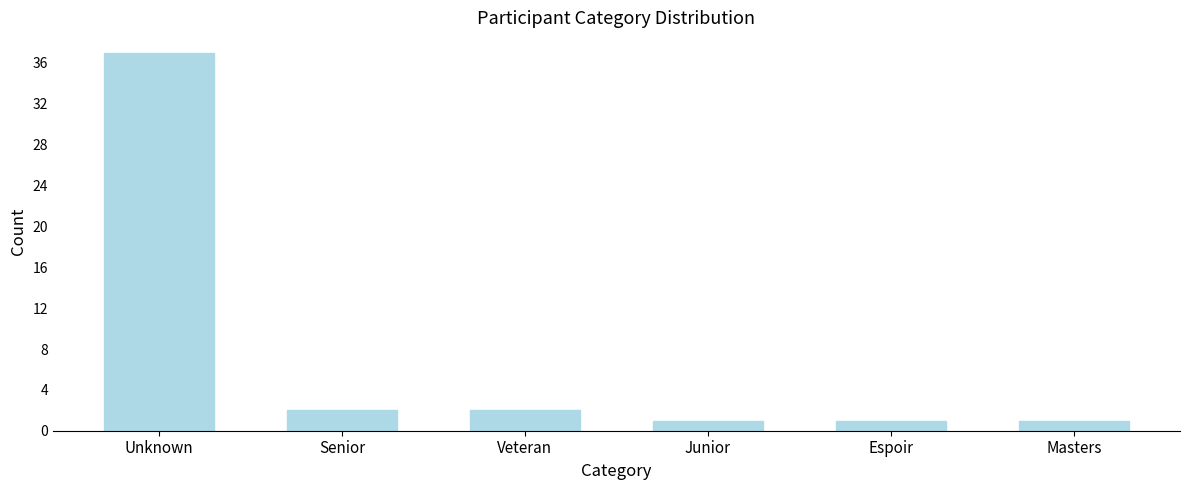

Reading left to right, what are all the values shown in this chart?

37	2	2	1	1	1